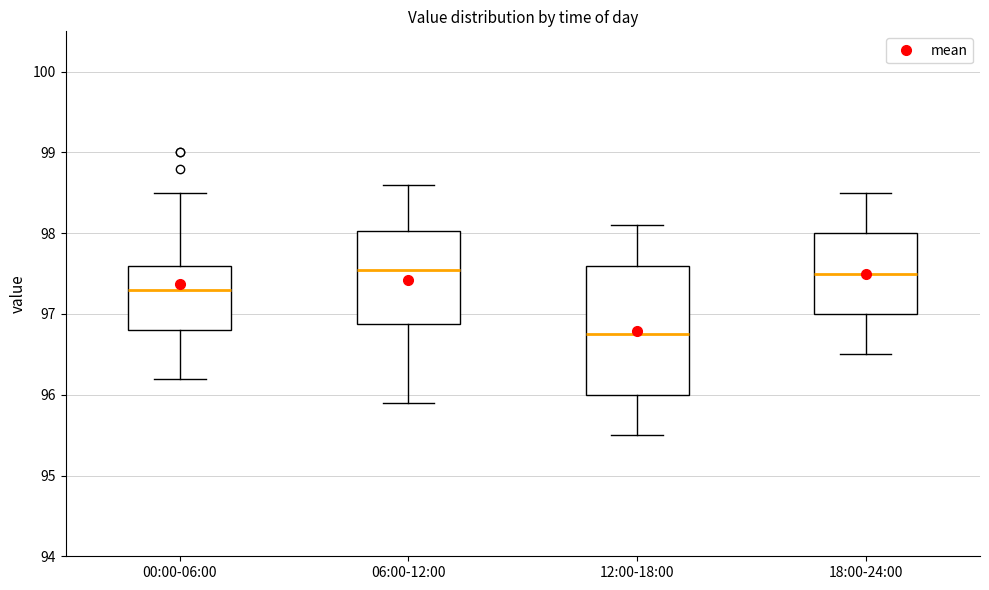

Which box is the tallest, from its lower edge to its upper edge?

12:00-18:00